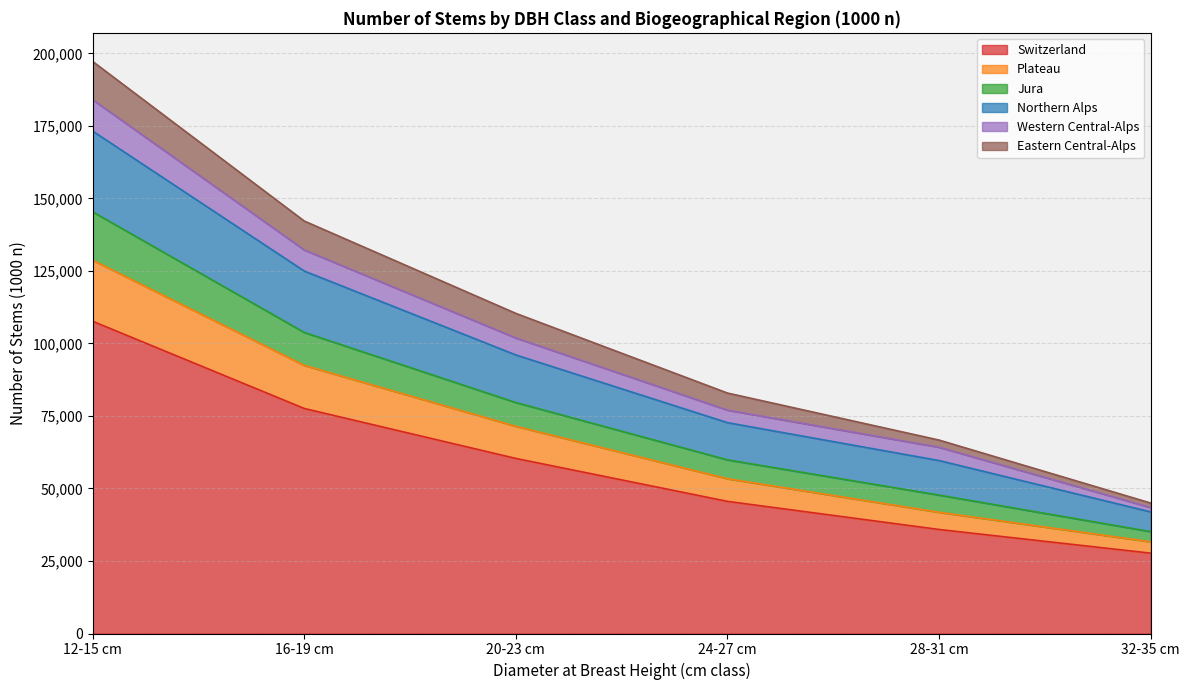

At how many categories does at least one series exceed 117392?

2